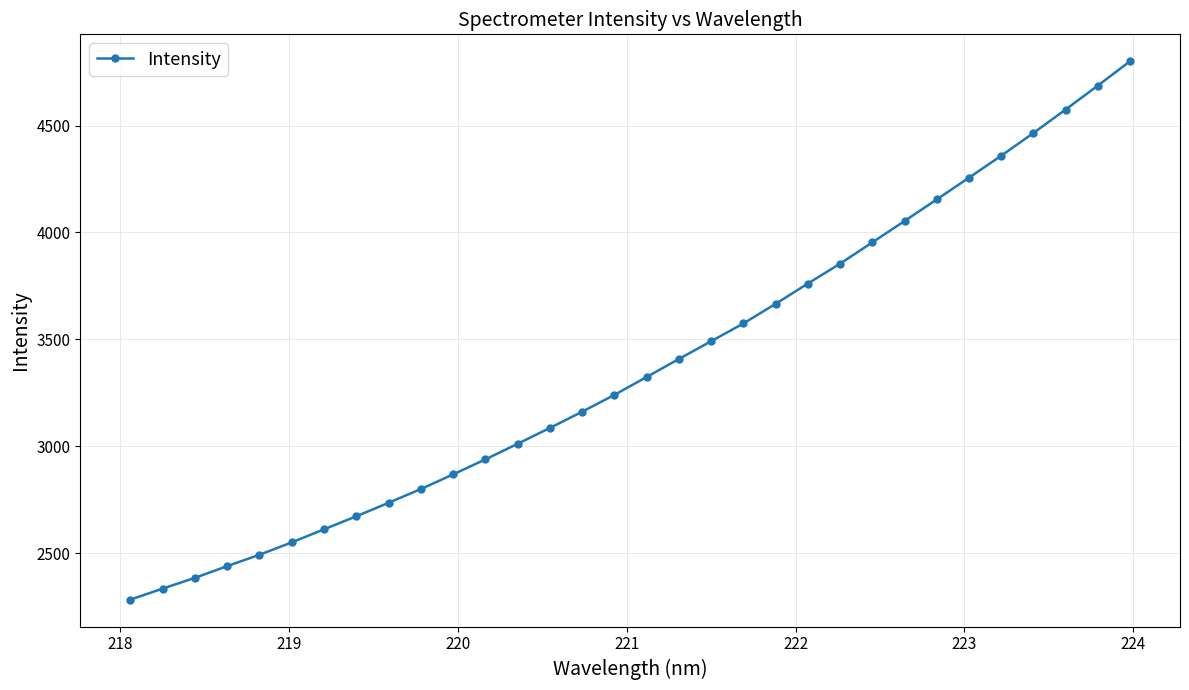

What is the value of the 29th point from the left?

4464.8